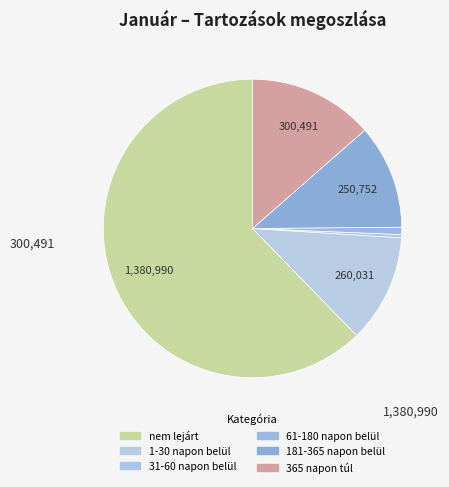

Count the number of slices in the pie.

6